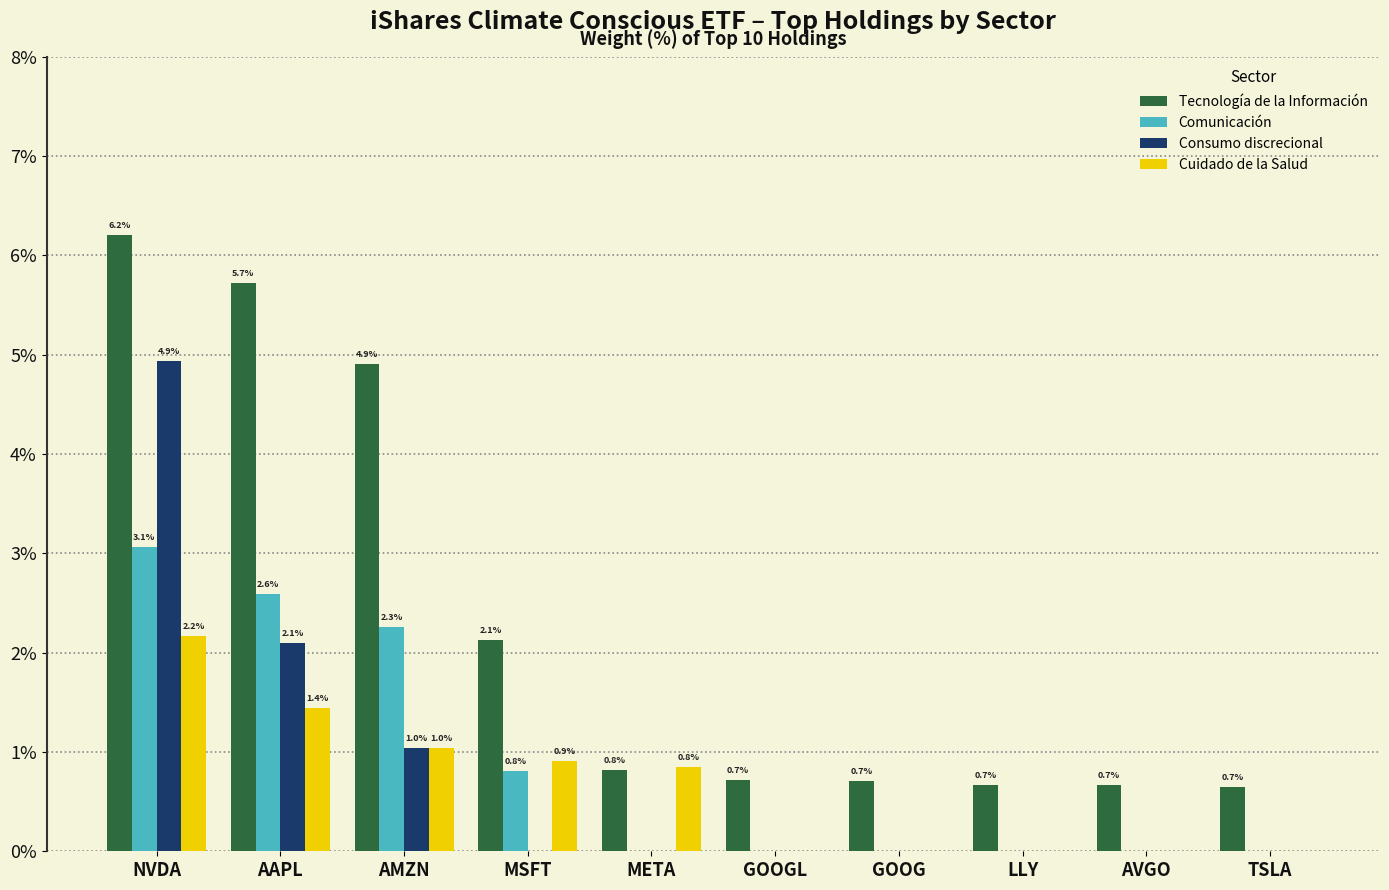

Which series changed the most between META and GOOG?

Cuidado de la Salud